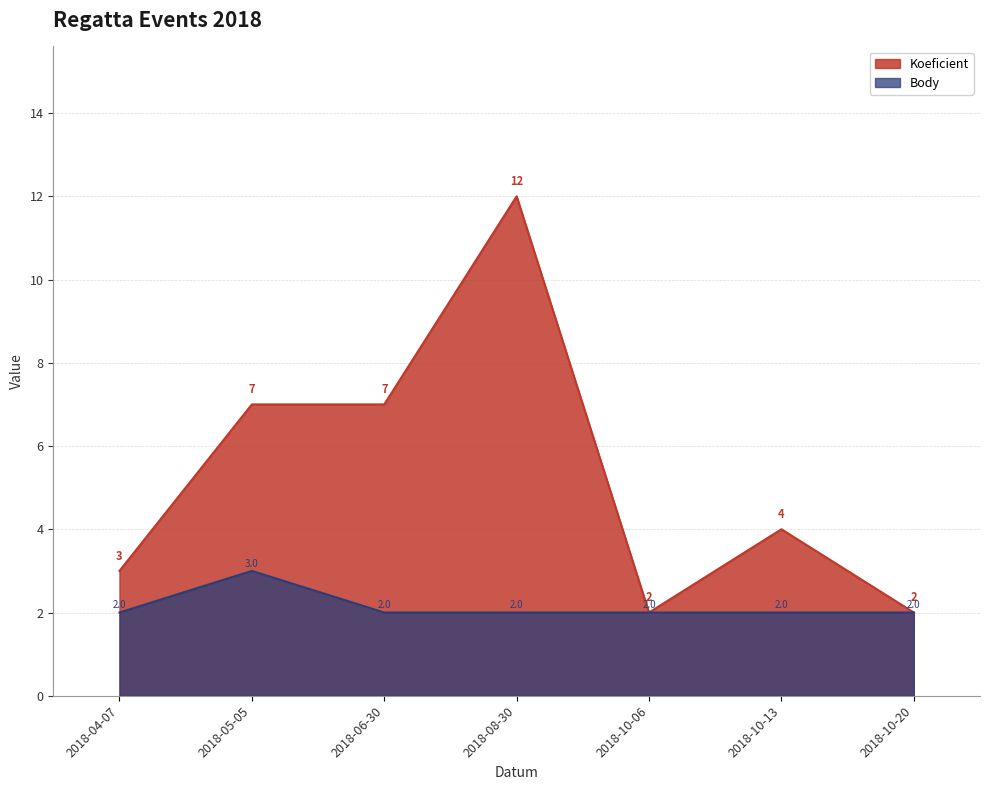

What is the value of the Koeficient point at the 4th from the left?

12